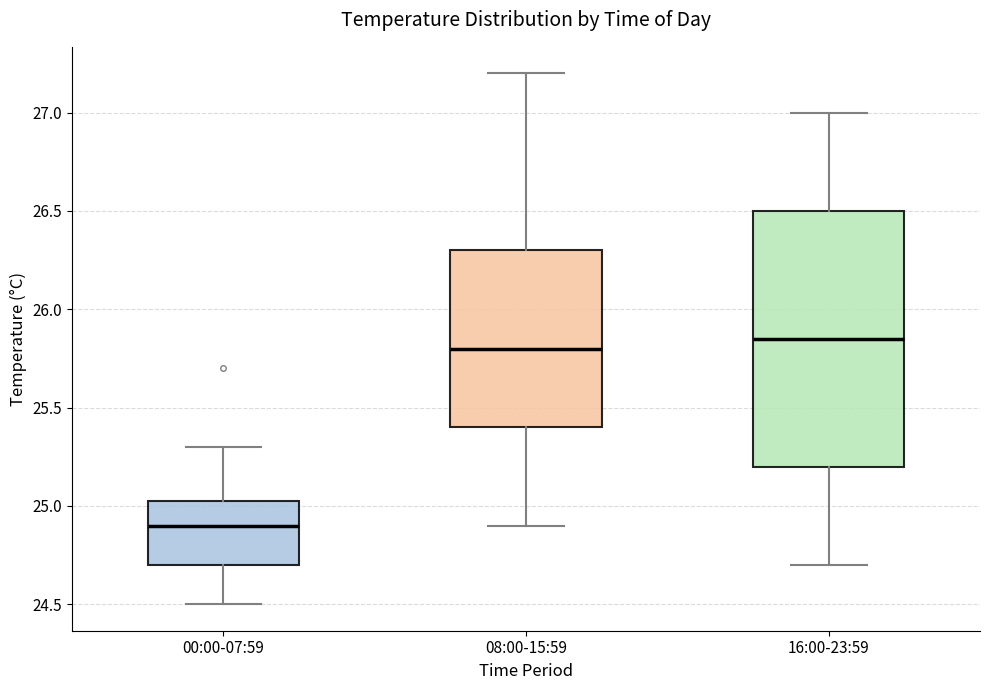

Reading left to right, read every box against the y-axis: the position of its median line, the range the box covers, and the ends of its whiskers. The values are not printed on the chart, so give them approximately, as read against the axis.

00:00-07:59: median 24.90, box 24.70 to 25.05, whiskers 24.50 to 25.30
08:00-15:59: median 25.80, box 25.40 to 26.30, whiskers 24.90 to 27.20
16:00-23:59: median 25.85, box 25.20 to 26.50, whiskers 24.70 to 27.00